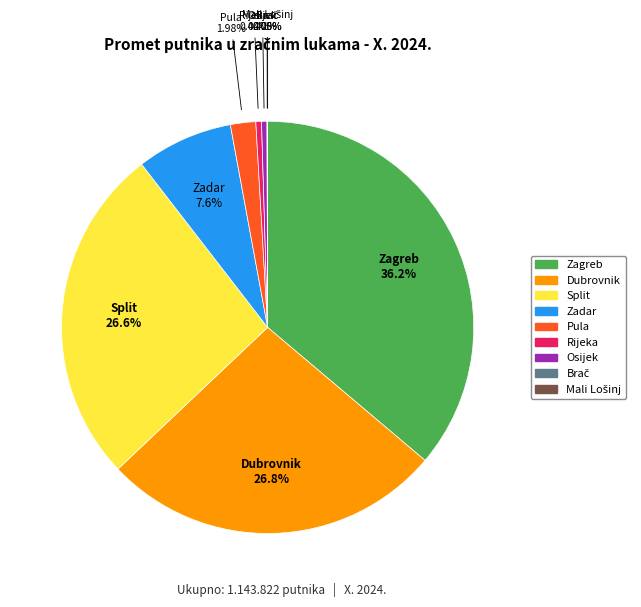

Which has a higher value, Dubrovnik or Zagreb?

Zagreb